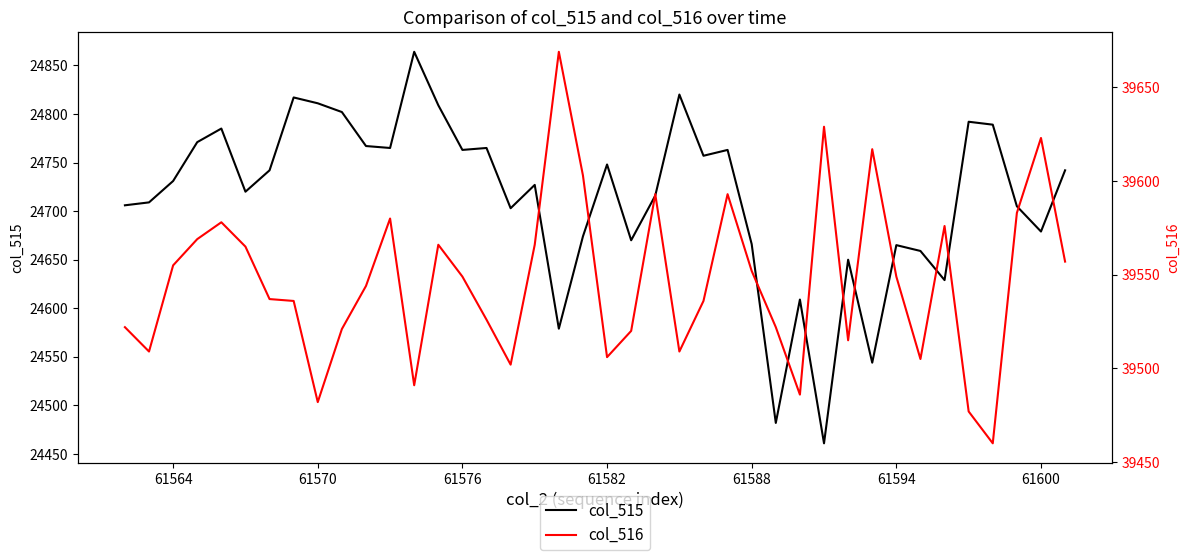

How many interior local valleys does the col_516 series have?

10